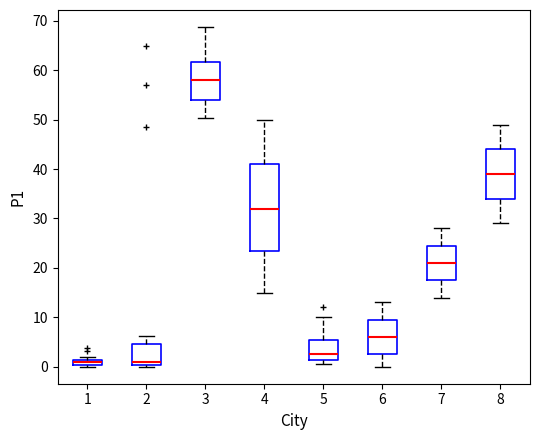

Where does the lower whisker of the box at x = 7 end on the y-axis? The values are not printed on the chart, so give them approximately, as read against the axis.

14